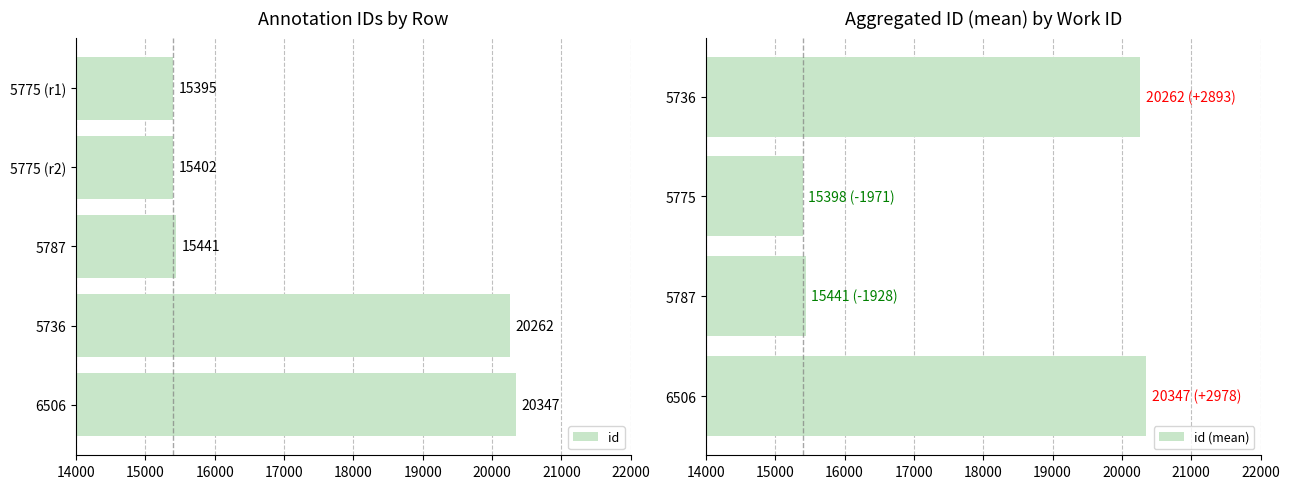

What is the difference between the id values at 5787 and 5775 (r1)?

46